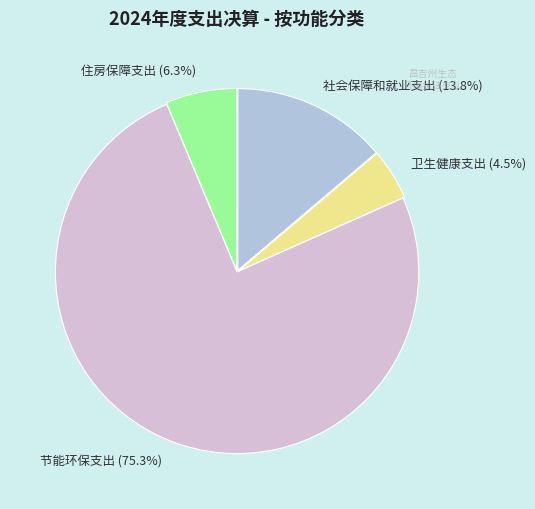

Rank the categories by value from lowest to highest.

卫生健康支出, 住房保障支出, 社会保障和就业支出, 节能环保支出